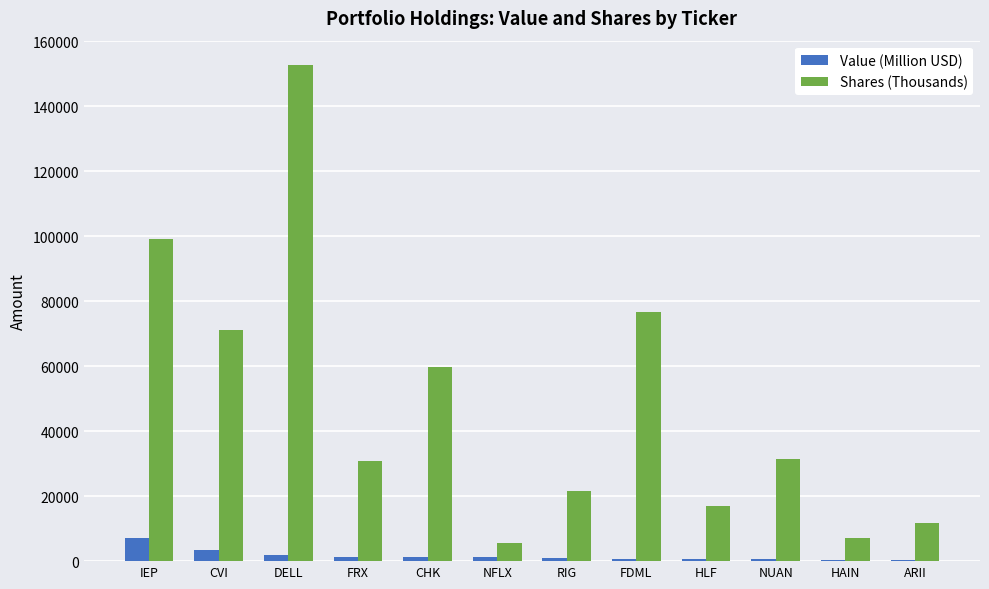

What is the sum of all Shares (Thousands) values?

584594.0